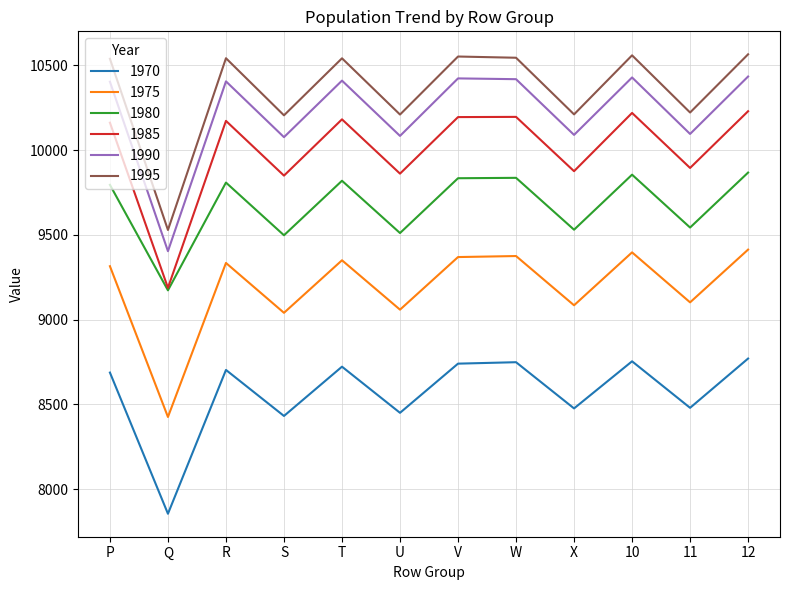

How many interior local peaks does the 1995 series have?

4